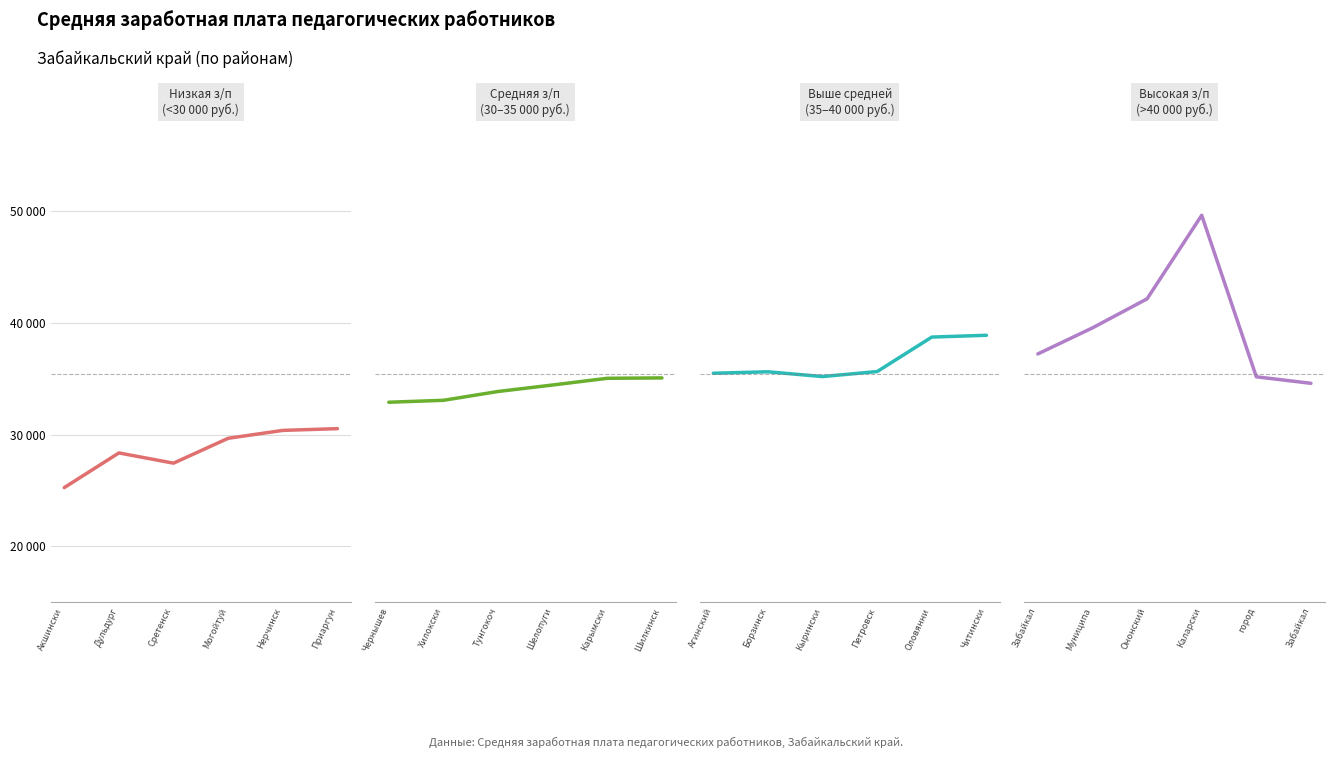

At which category does the chart reach its minimum across all series?

Акшински